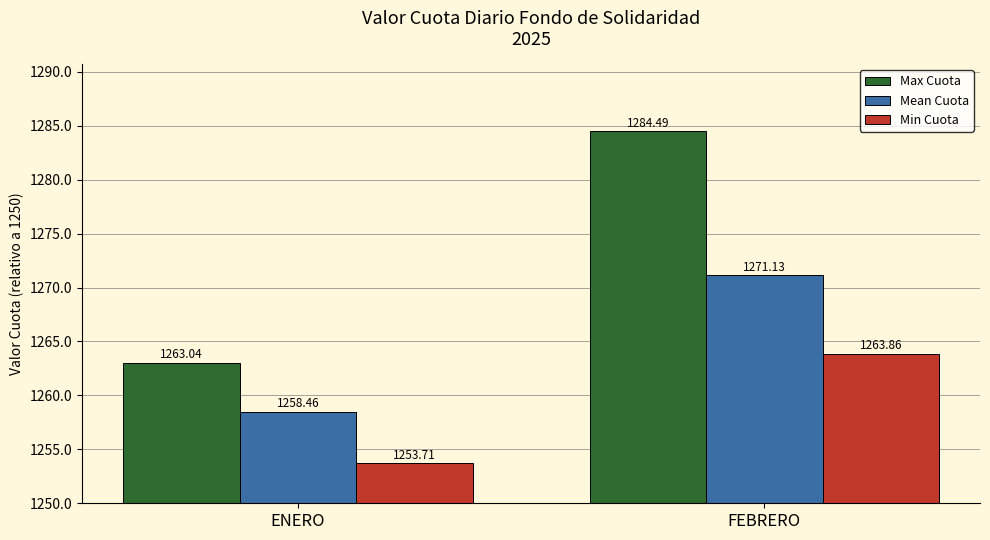

What value does the Max Cuota series have at FEBRERO?

34.5